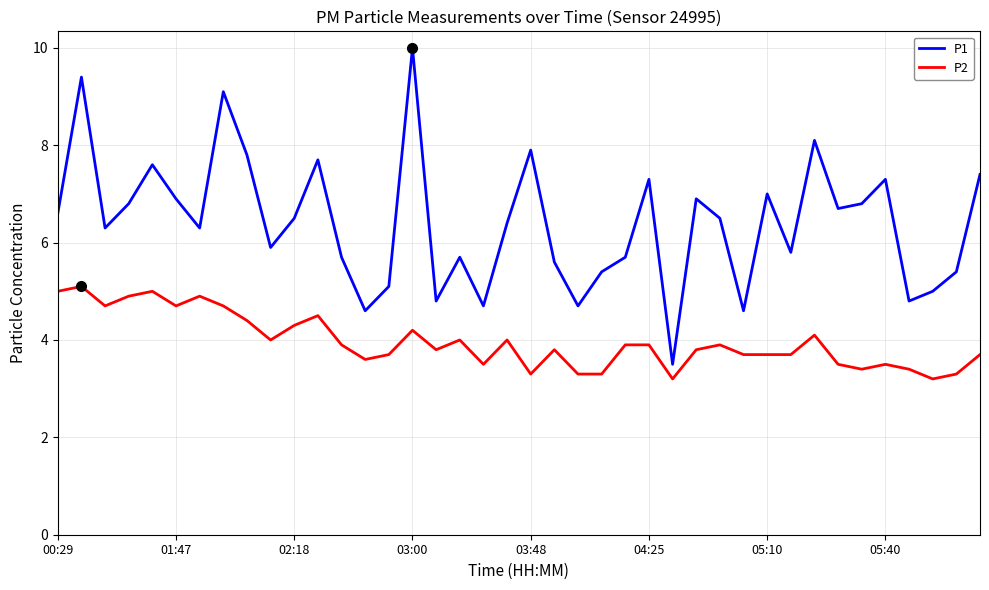

What is the minimum value for P2?

3.2